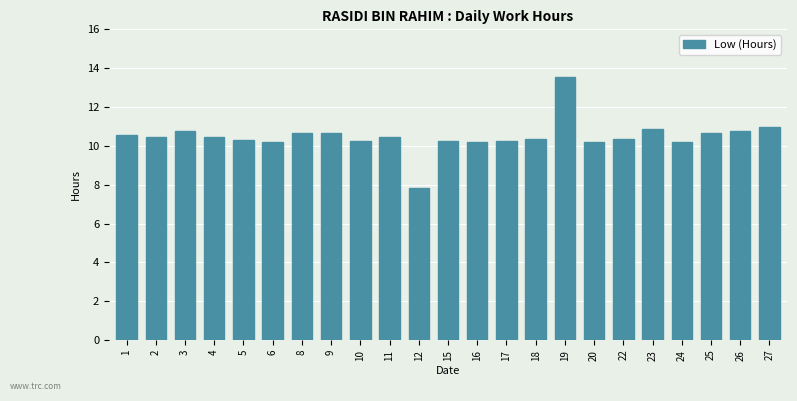

What is the sum of the values at 8 and 17?

20.9